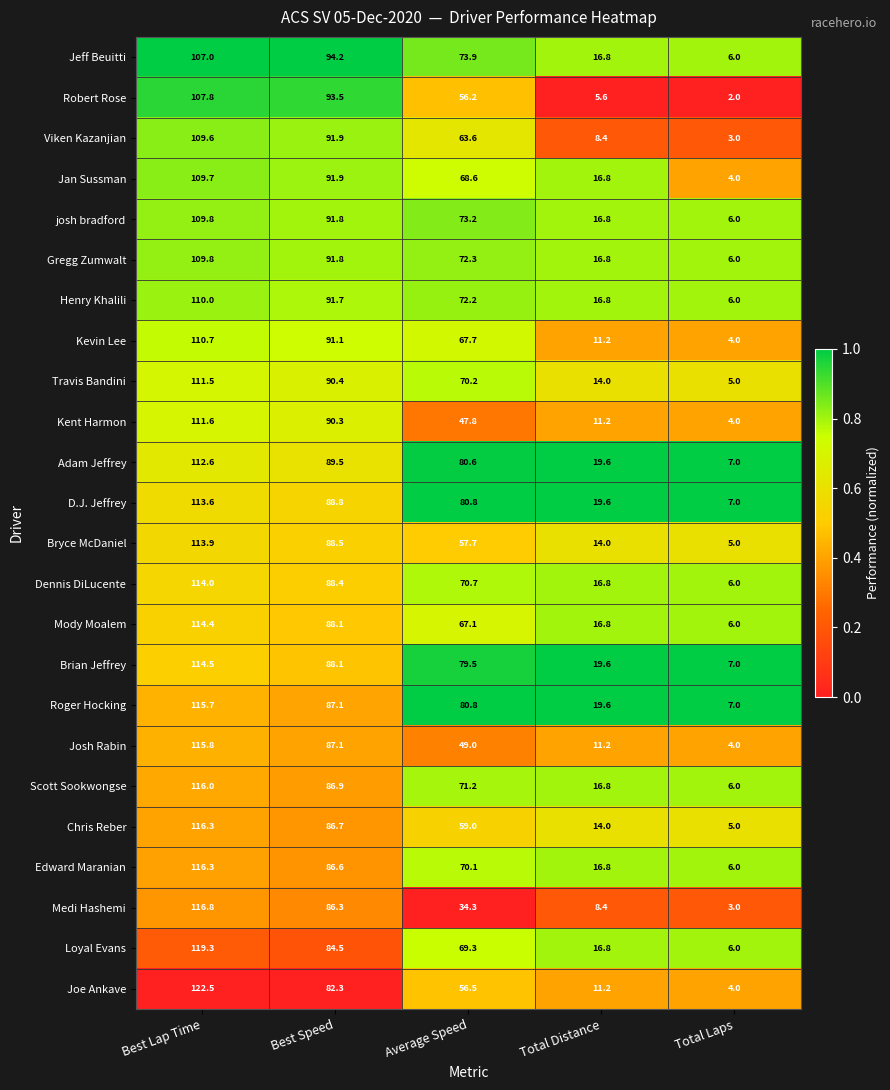

Where is Jeff Beuitti nearest to the value 56?

Average Speed